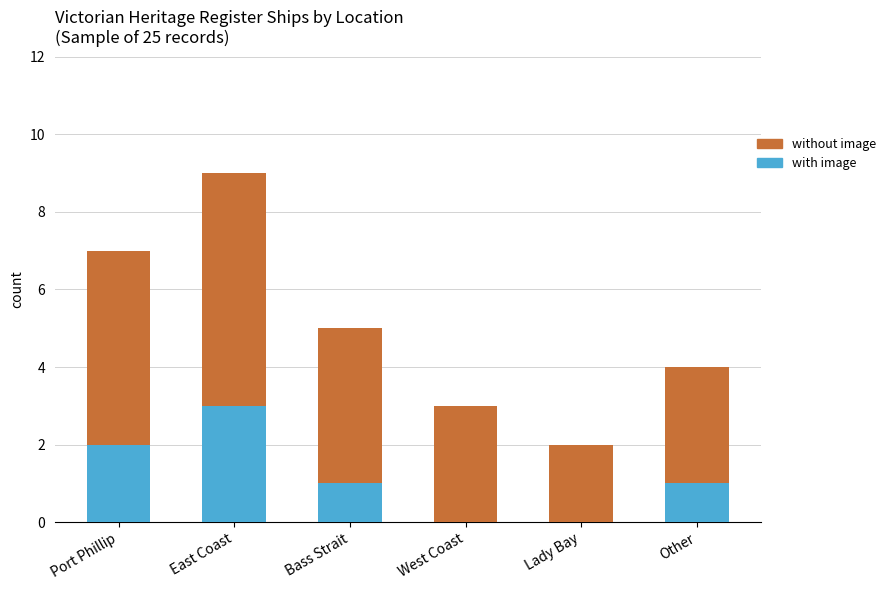

True or false: with image has a value of 3 at Port Phillip.

False